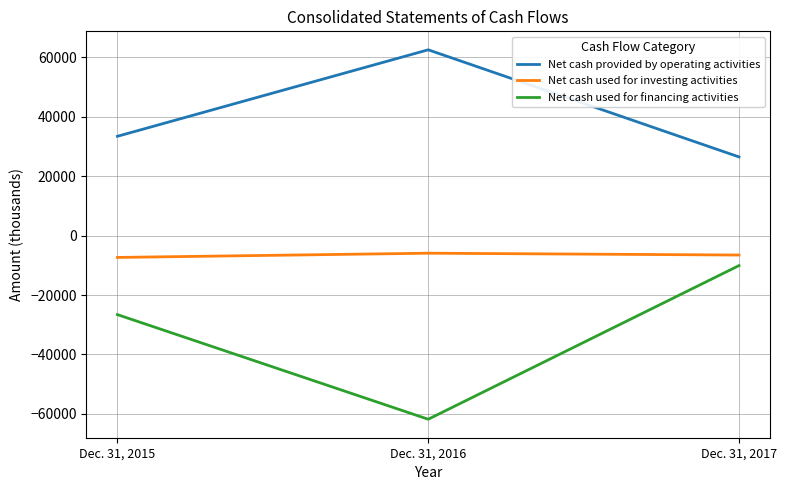

Reading right to left, what are all the values shown in this chart?

Net cash provided by operating activities: 26488	62563	33440
Net cash used for investing activities: -6543	-5925	-7353
Net cash used for financing activities: -10088	-61837	-26602